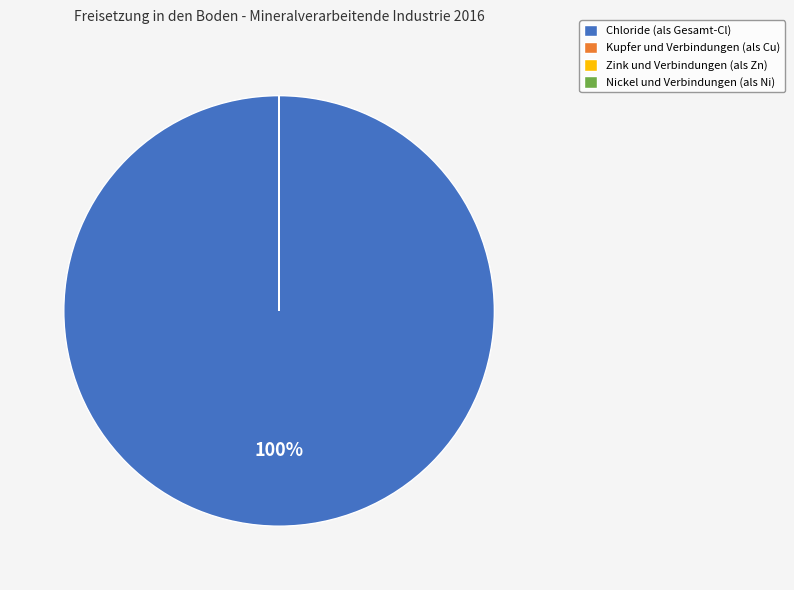

Which category has the biggest portion of the pie?

Chloride (als Gesamt-Cl)